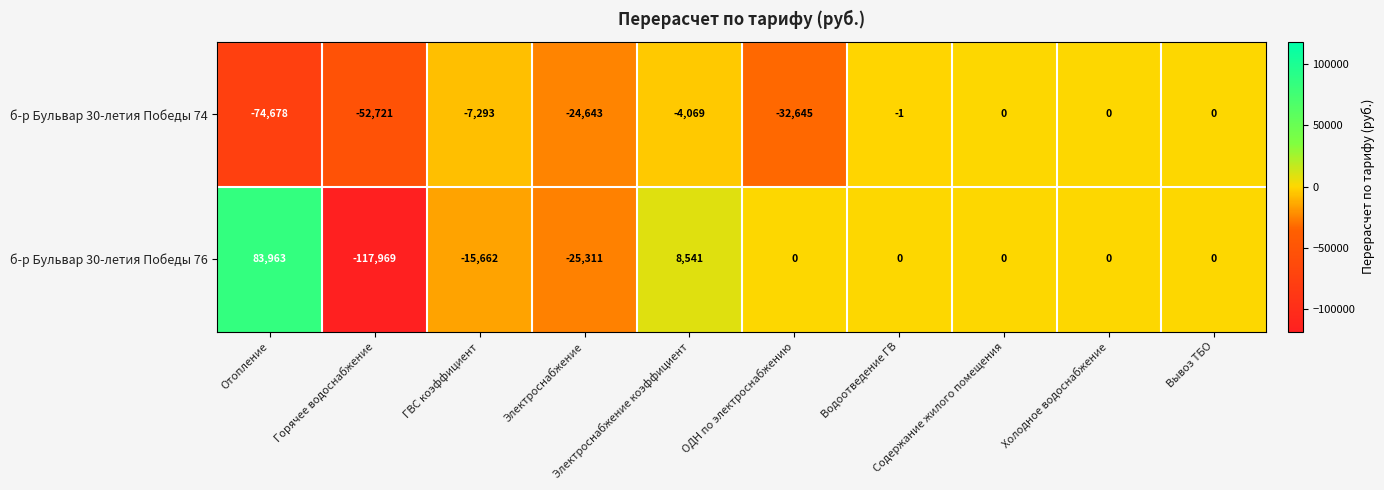

What is the smallest value displayed?

-117969